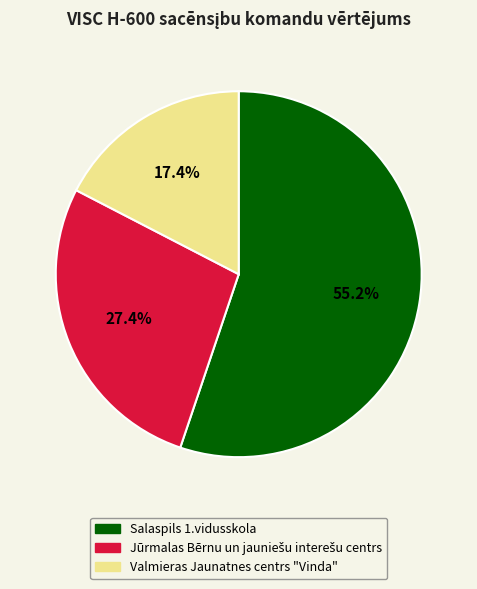

Count the number of slices in the pie.

3